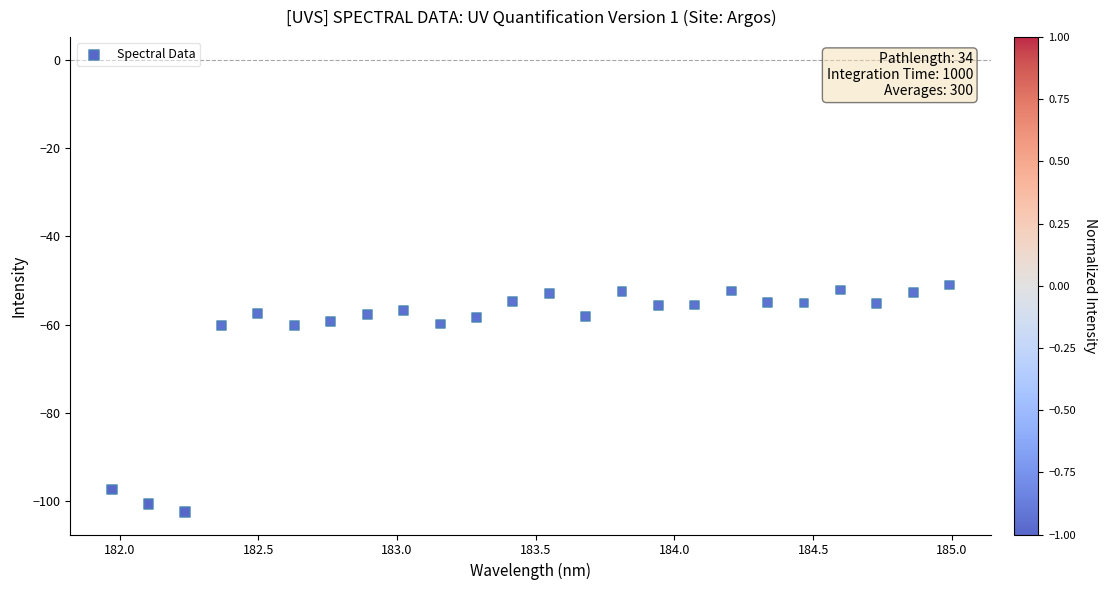

What is the range of X values (max minus min)?

3.0